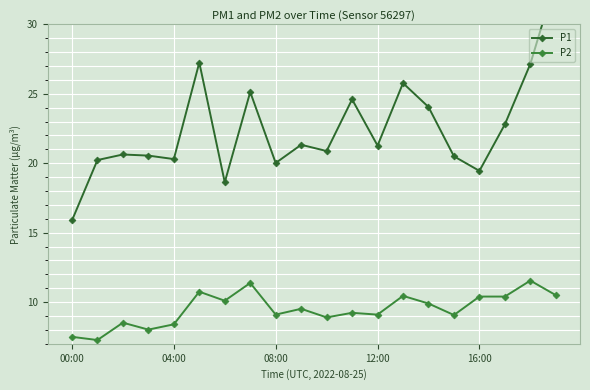

True or false: P2 has more than 0 points higher than both neighbors.

True